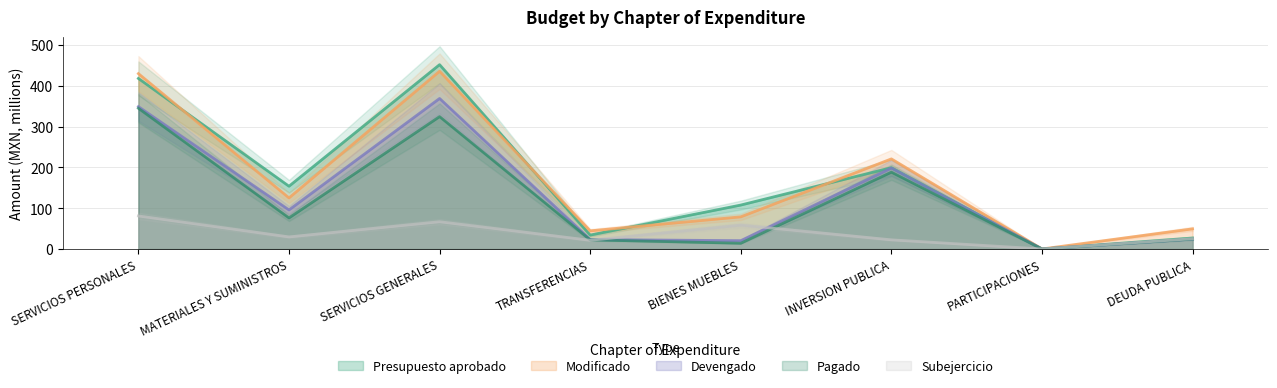

Which series has the largest range (max minus min)?

Presupuesto aprobado